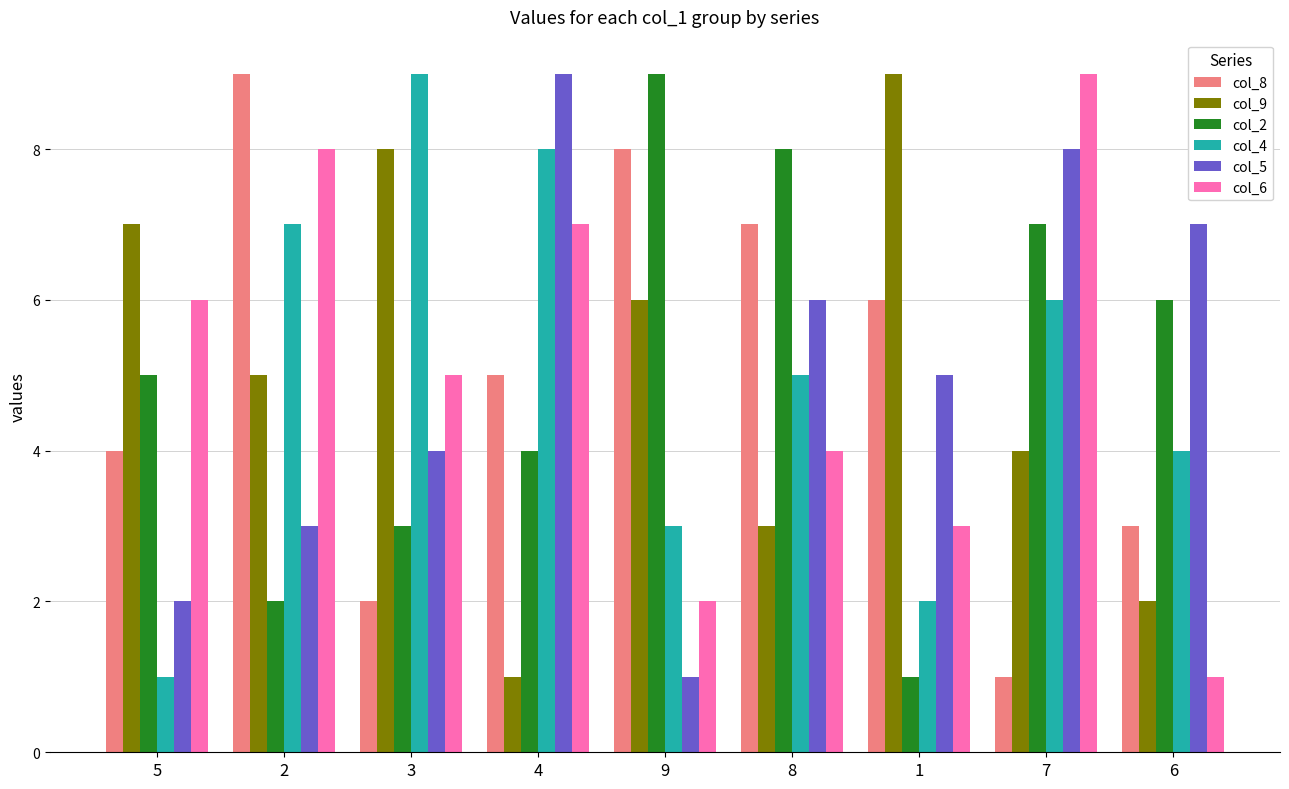

What value does the col_4 series have at 9?

3